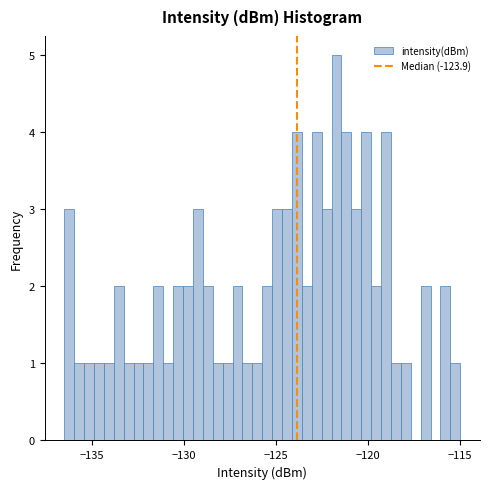

Around what value on the x-axis is the tallest bar? Give the approximate position of its centre, as read against the axis.

-121.5